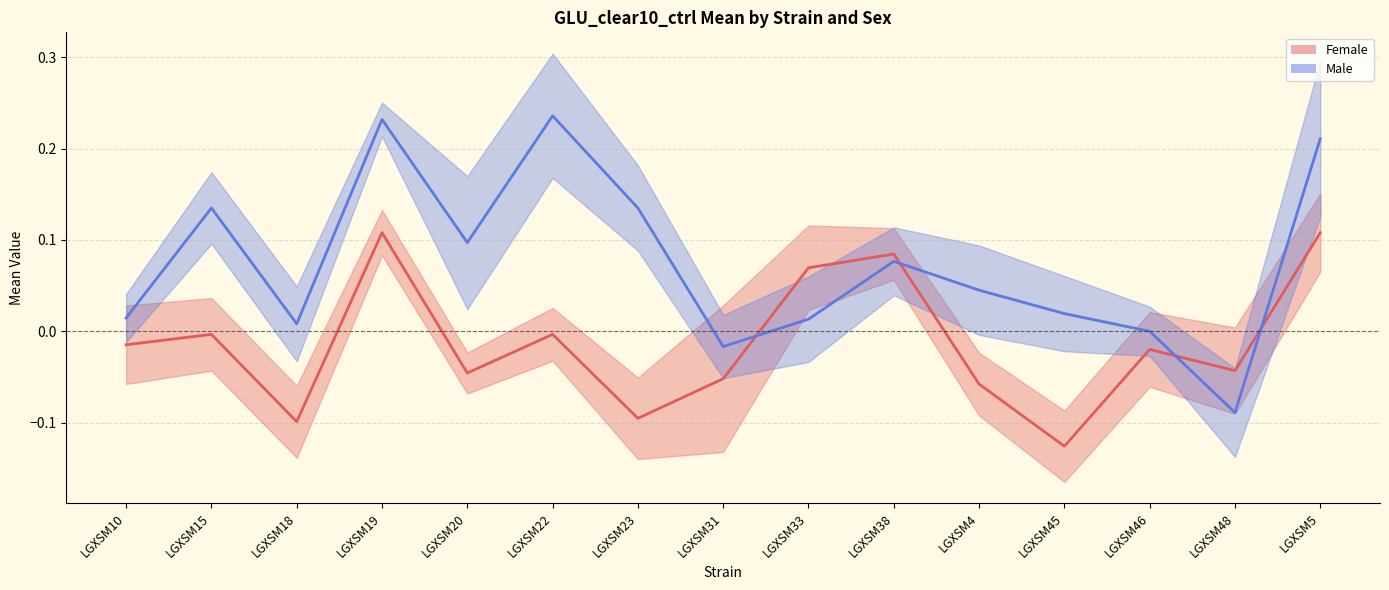

The value of Male at LGXSM18 is 0.0. True or false?

True